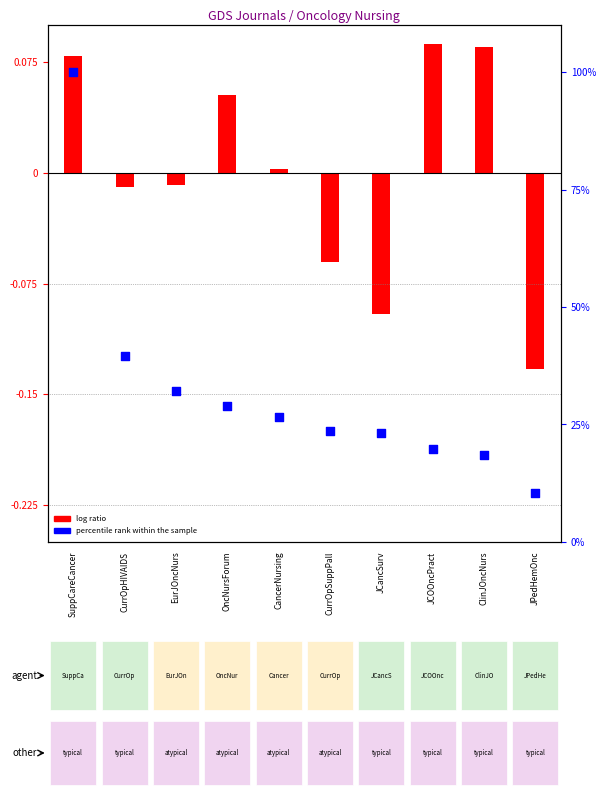

Which series reaches the maximum Y coordinate?

percentile rank within the sample